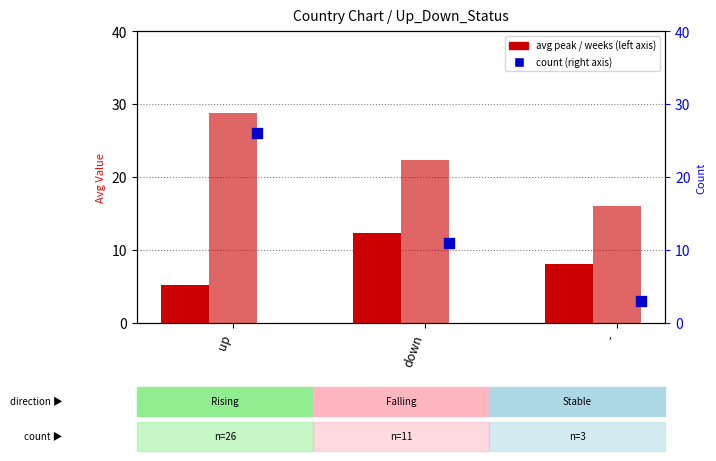

Which series contains the highest Y value?

avg weeks on chart